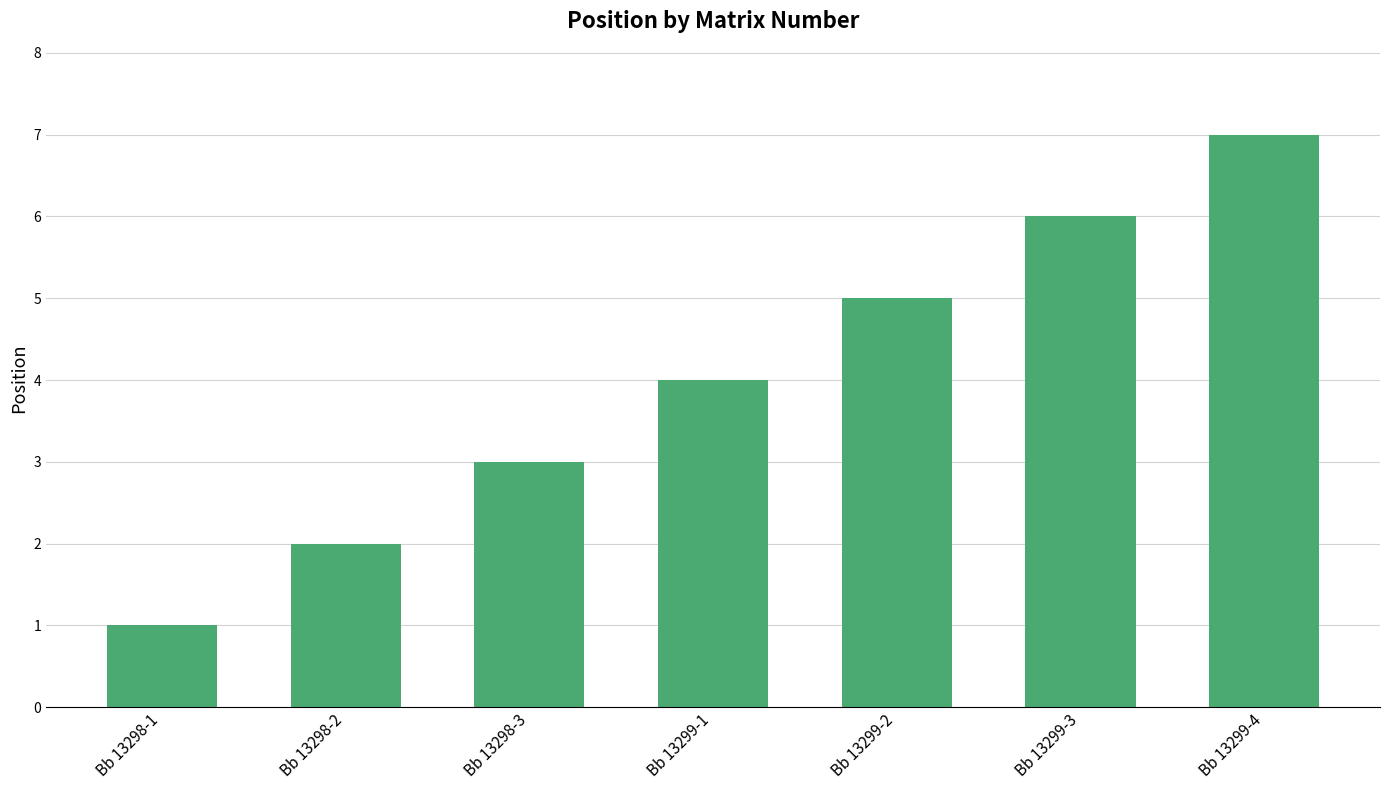

How many distinct data groups are displayed?

1